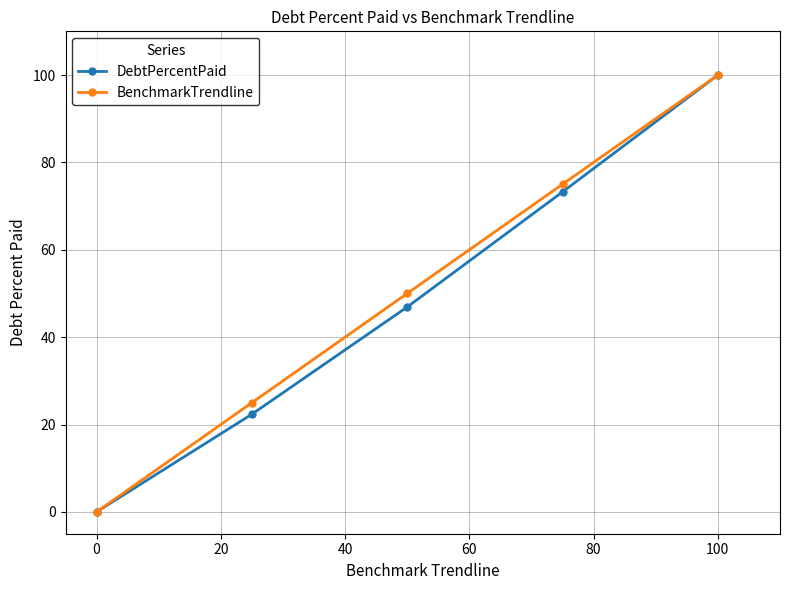

True or false: DebtPercentPaid has more than 0 interior local peaks.

False